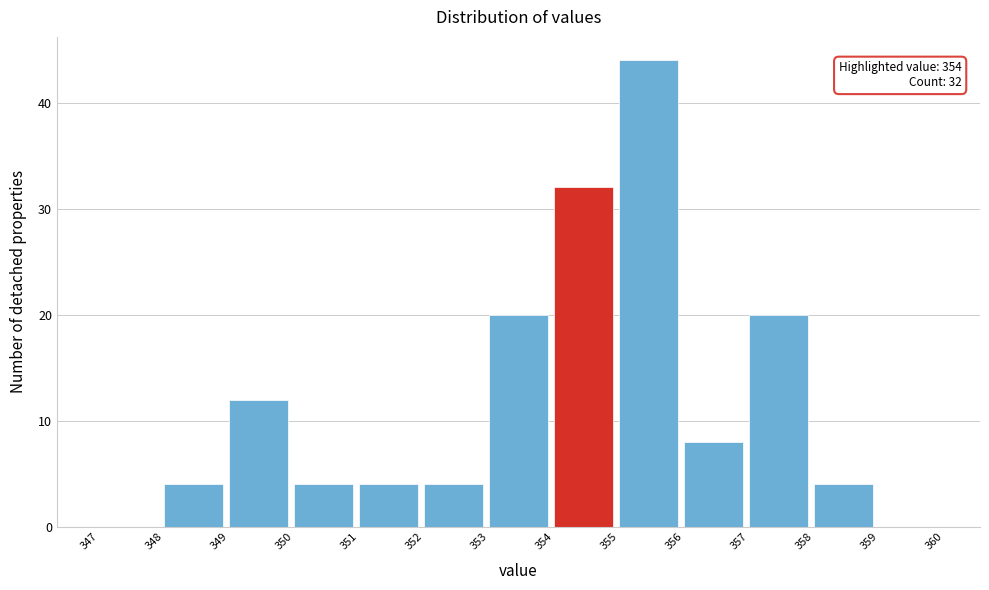

Which range on the x-axis has the tallest bar?

355 to 356